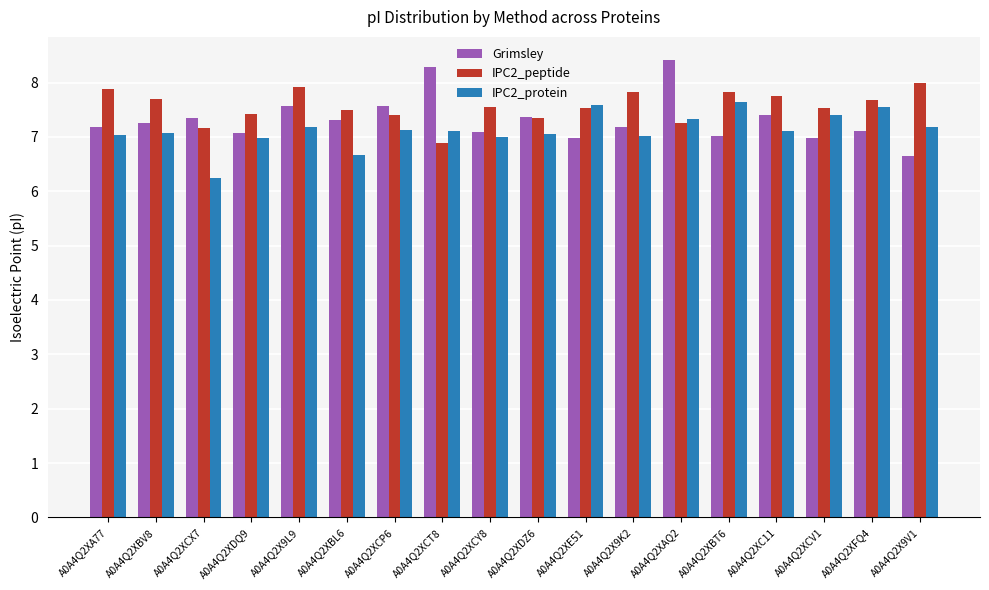

What is the maximum value shown in the chart?

8.4